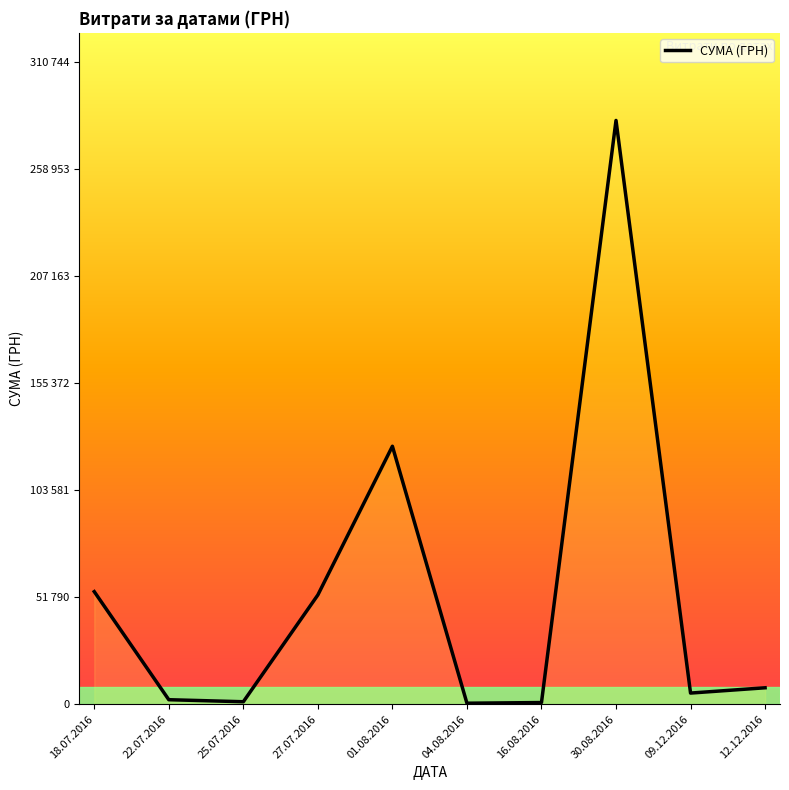

List the labels in order of value, smallest first.

04.08.2016, 16.08.2016, 25.07.2016, 22.07.2016, 09.12.2016, 12.12.2016, 27.07.2016, 18.07.2016, 01.08.2016, 30.08.2016